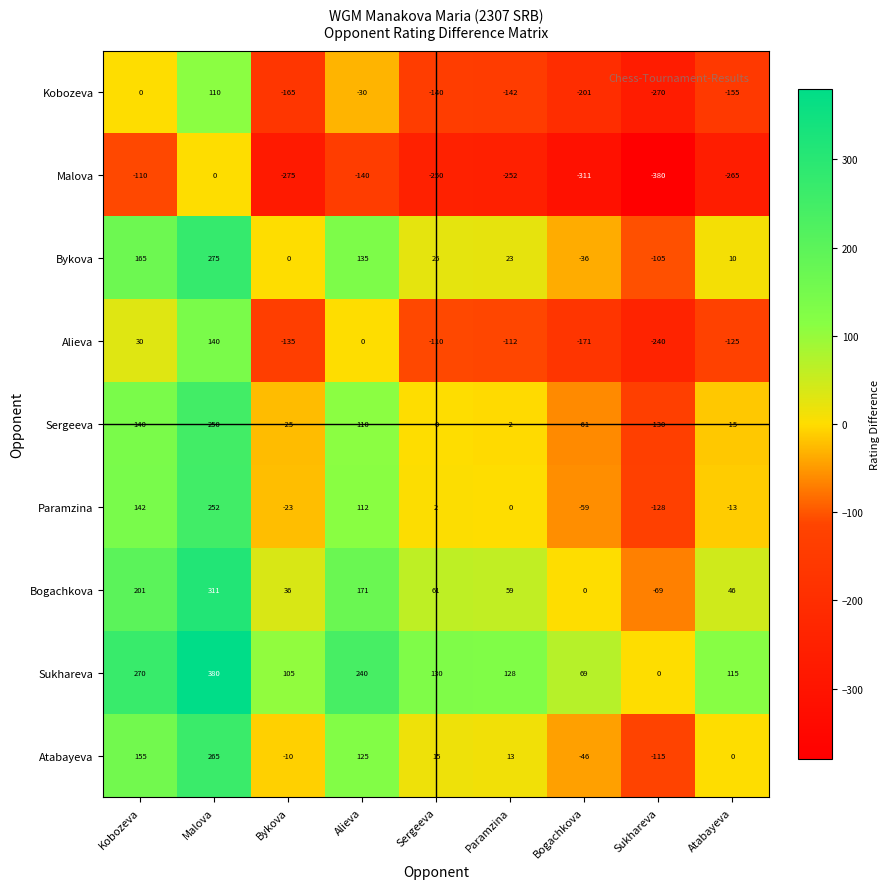

List the series in order of their peak value, lowest first.

Malova, Kobozeva, Alieva, Sergeeva, Paramzina, Atabayeva, Bykova, Bogachkova, Sukhareva